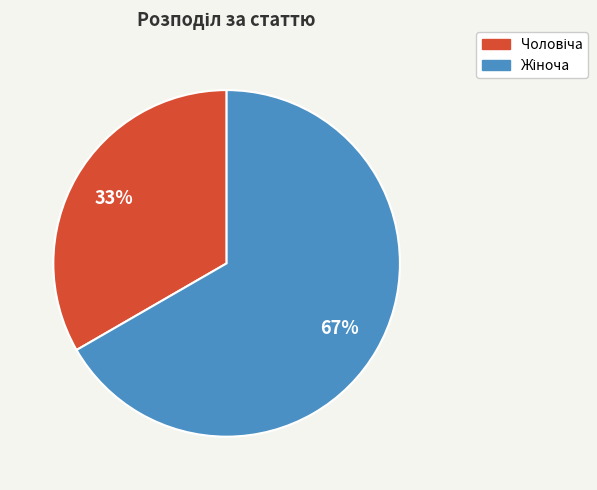

Is there a majority slice in this chart?

Yes